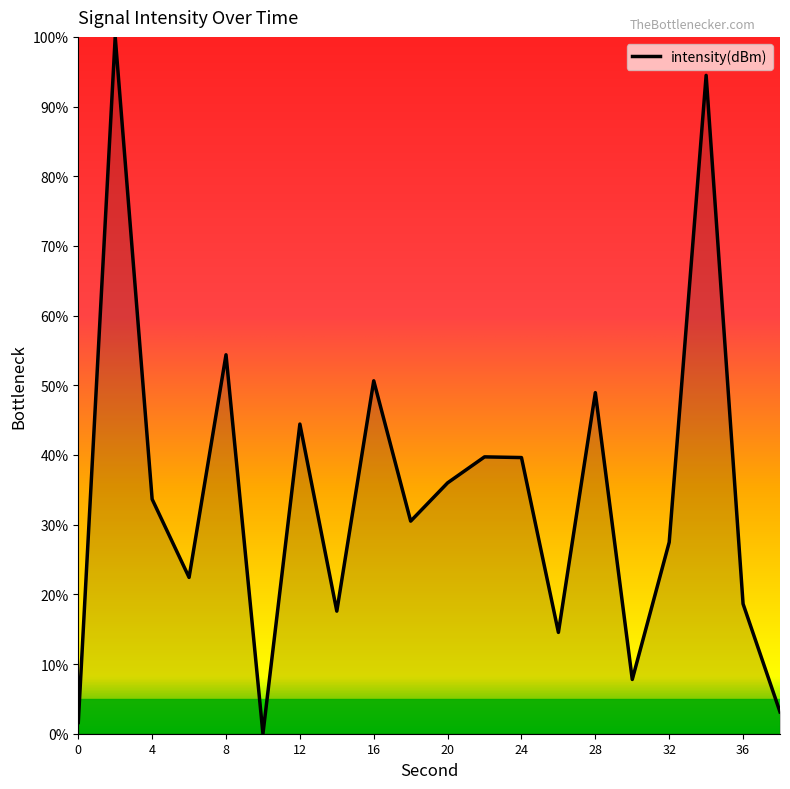

What is the difference between the maximum and minimum values?

100.0